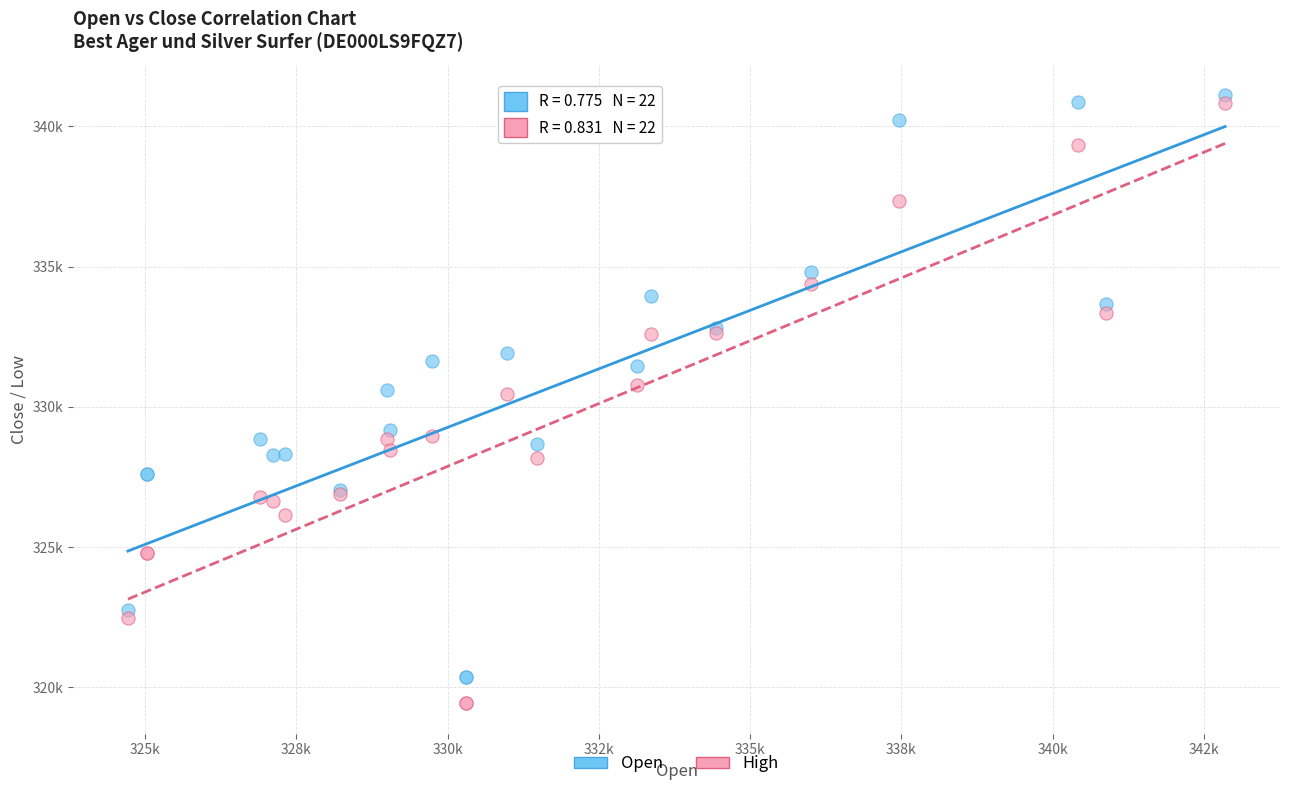

Which series contains the highest Y value?

Open